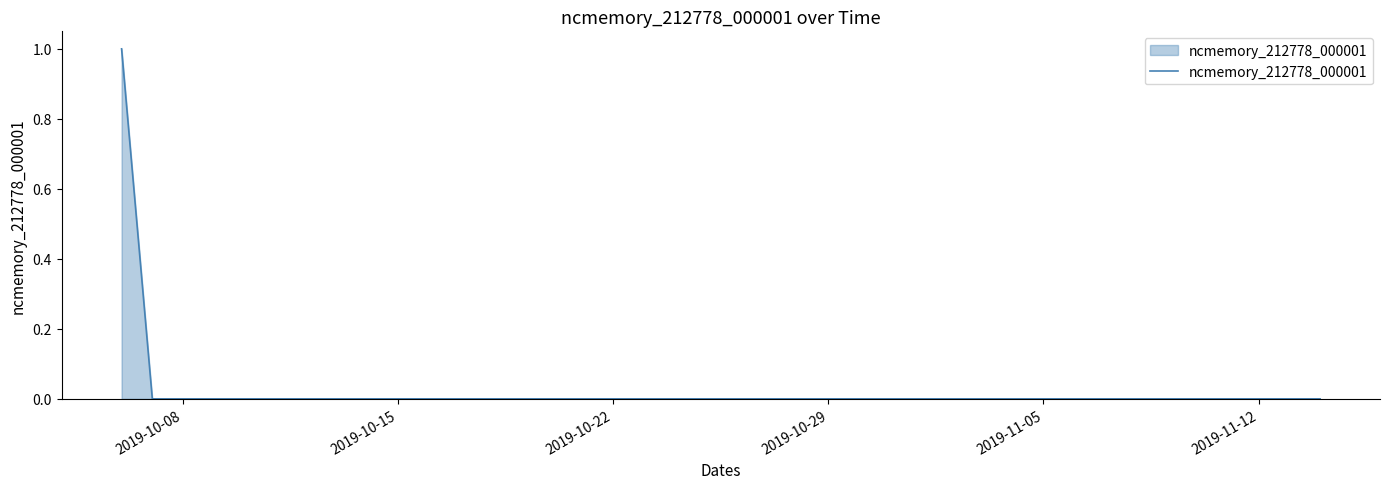

Does the chart display data point markers on the line(s)?

No